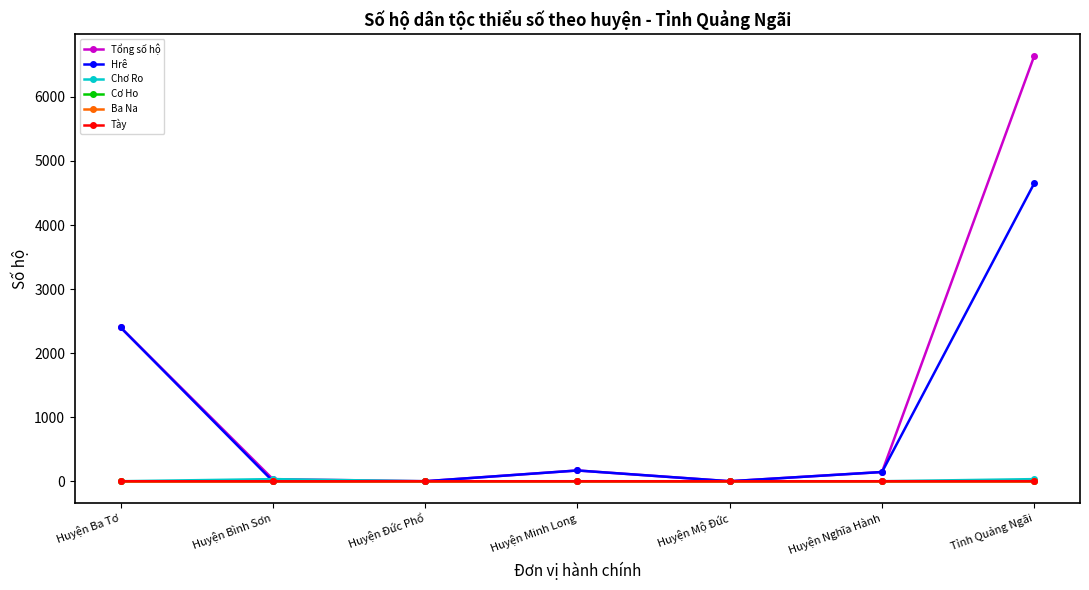

True or false: Tày and Ba Na cross at least once.

False